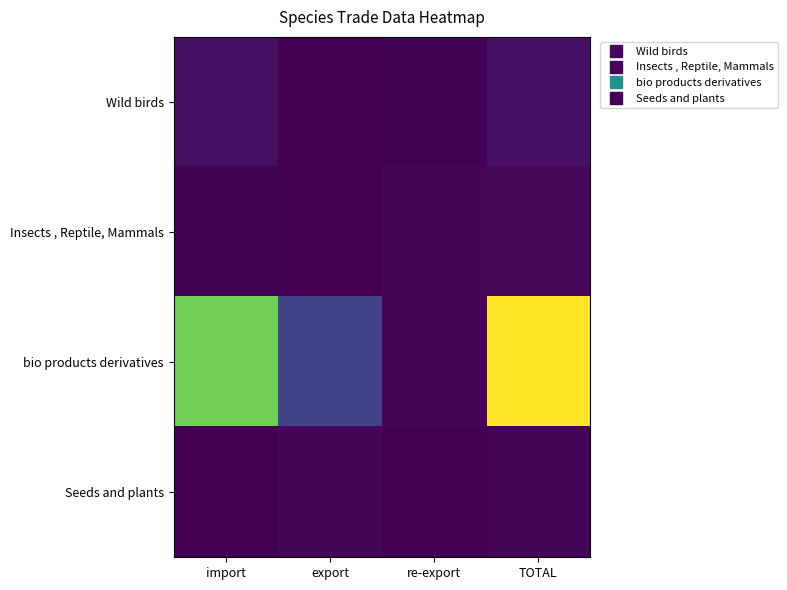

What is the total value across all series at import?

116